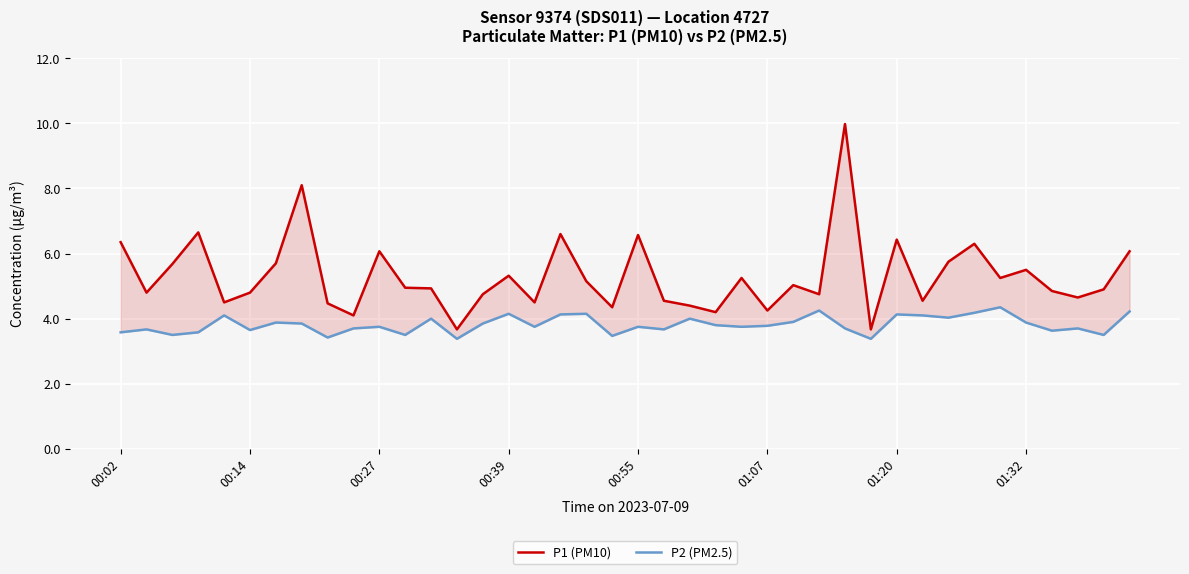

Which series changed the most between 17 and 36?

P1 (PM10)